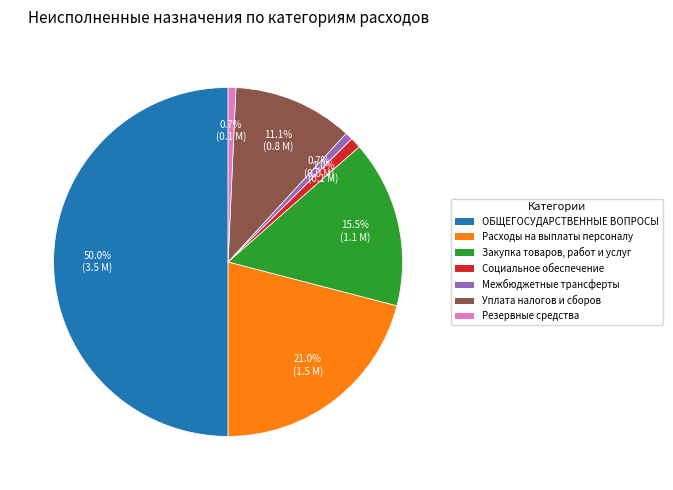

Is Уплата налогов и сборов the majority of the pie?

No